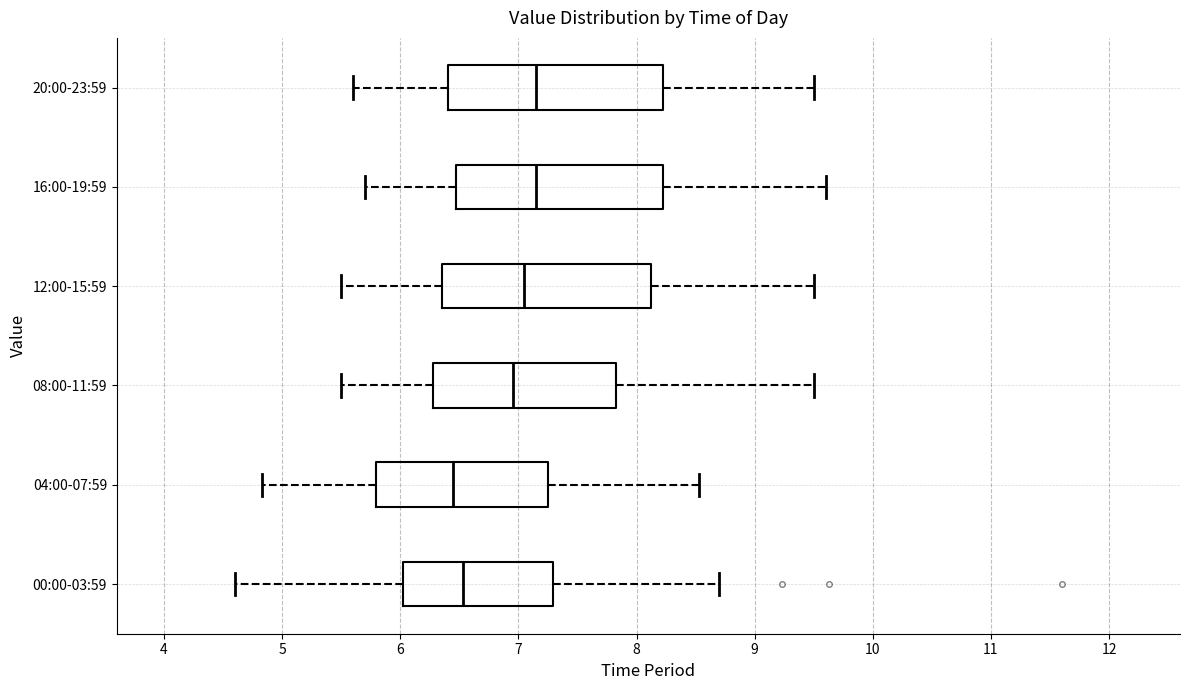

Where does the median line of the box for 00:00-03:59 sit on the x-axis? The values are not printed on the chart, so give them approximately, as read against the axis.

6.5